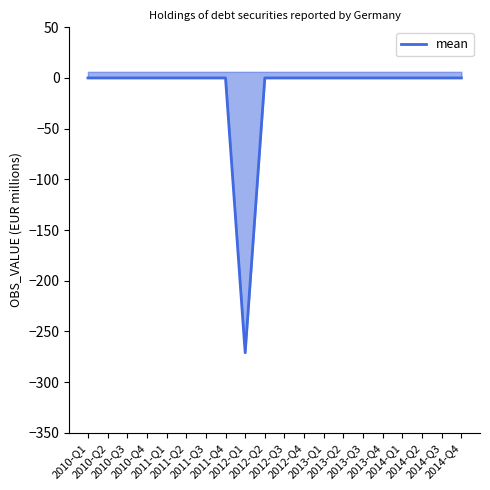

Rank the categories by value from lowest to highest.

2012-Q1, 2010-Q1, 2010-Q2, 2010-Q3, 2010-Q4, 2011-Q1, 2011-Q2, 2011-Q3, 2011-Q4, 2012-Q2, 2012-Q3, 2012-Q4, 2013-Q1, 2013-Q2, 2013-Q3, 2013-Q4, 2014-Q1, 2014-Q2, 2014-Q3, 2014-Q4